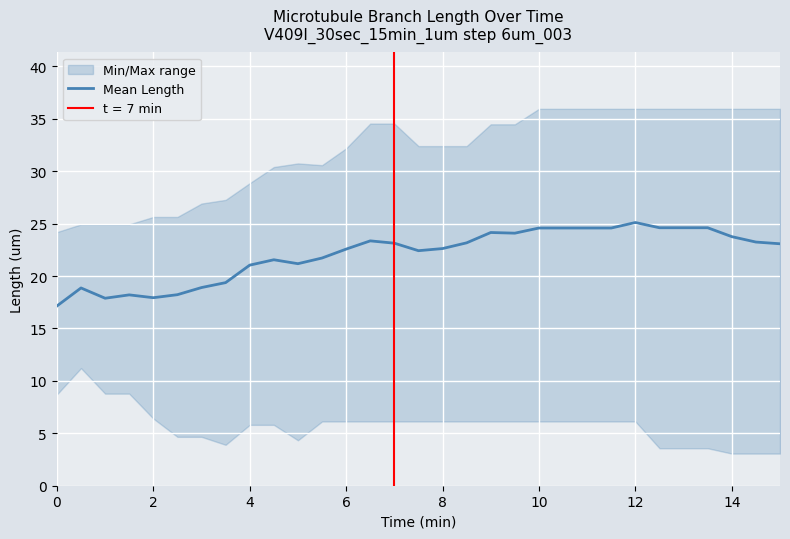

Is it true that the value at 10 is 13.3?

False